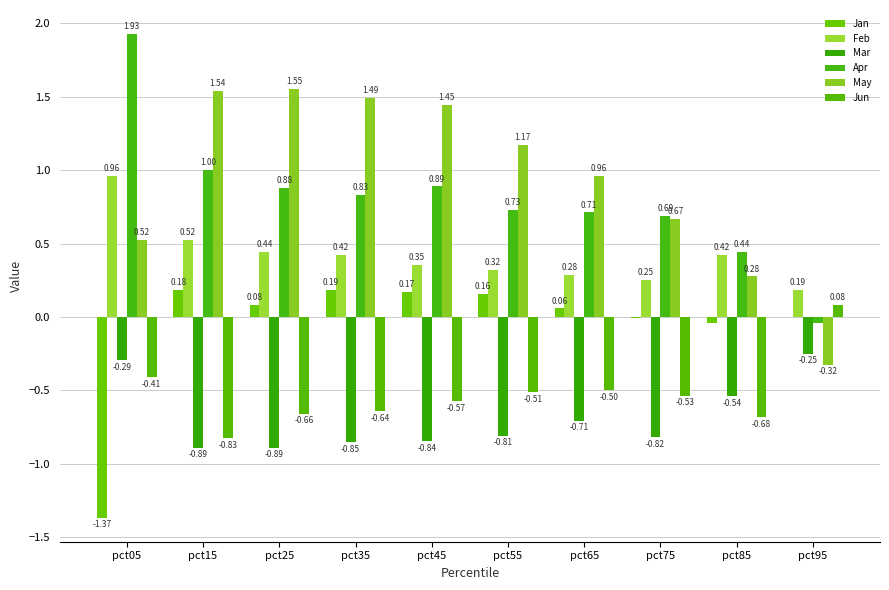

At which label does Jun first exceed 0?

pct95